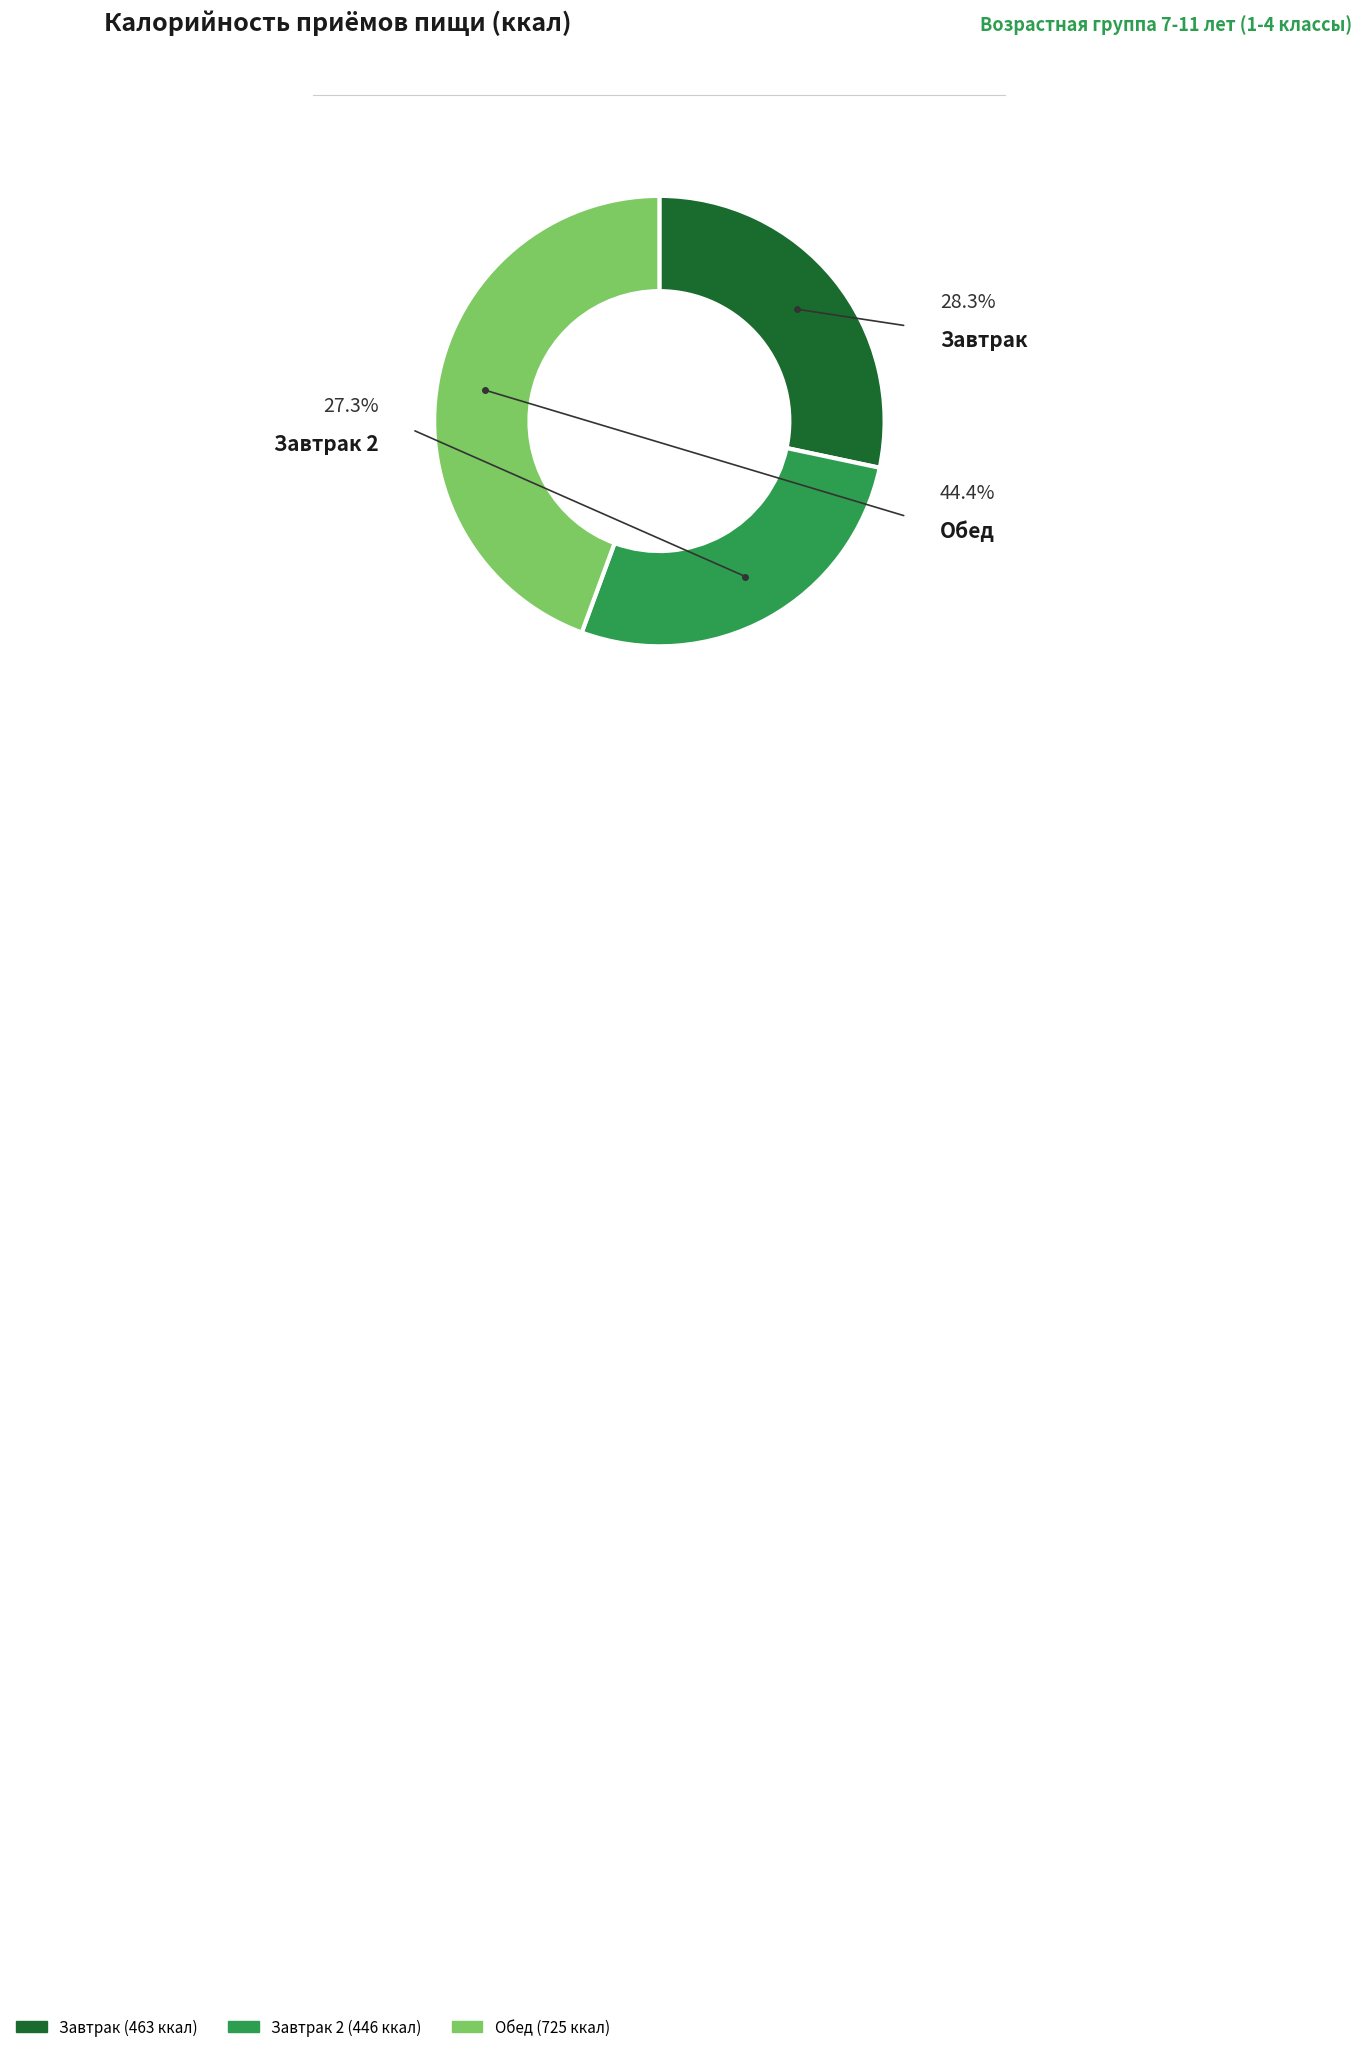

How much of the chart is everything except Завтрак 2?

72.7%